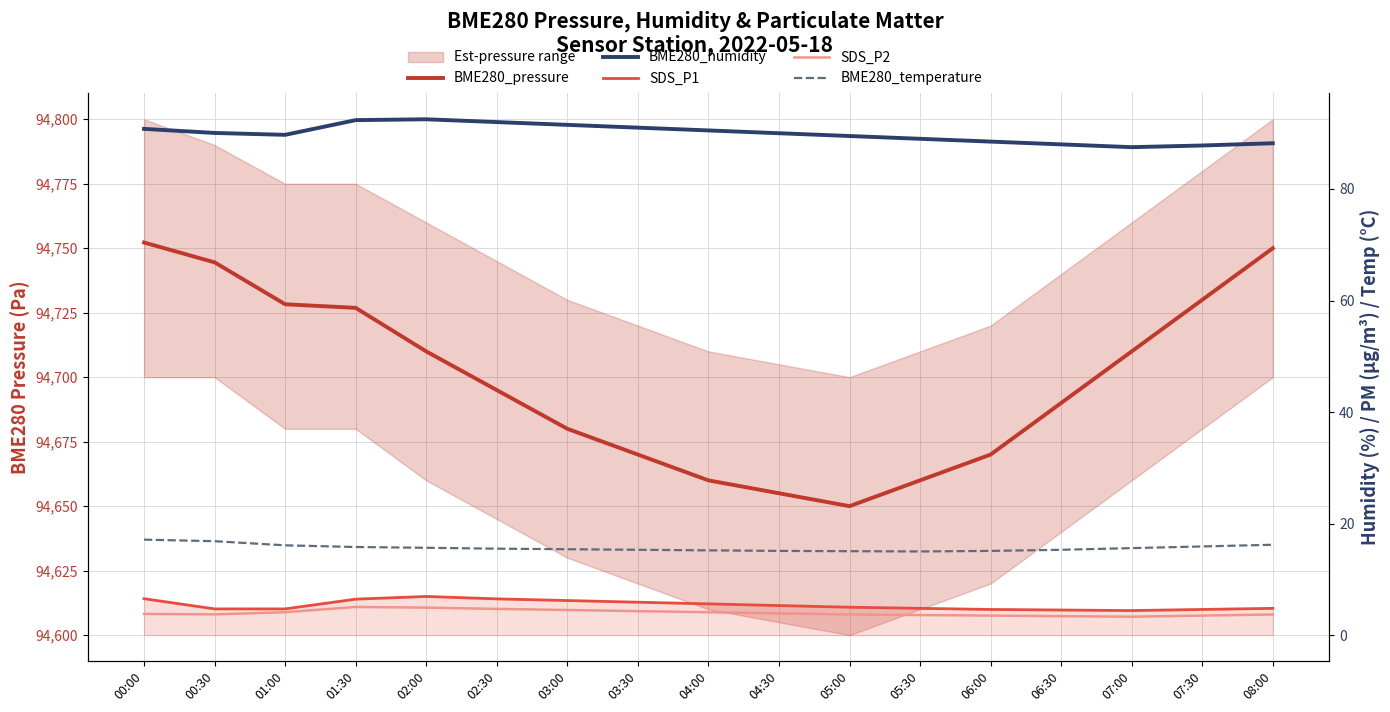

Is the value of BME280_temperature at 07:00 greater than the value of BME280_humidity at 02:30?

No